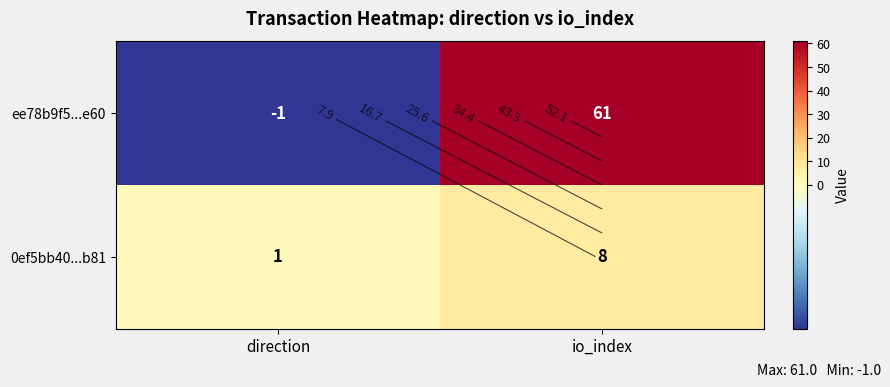

Where is 0ef5bb40...b81 nearest to the value 4?

direction